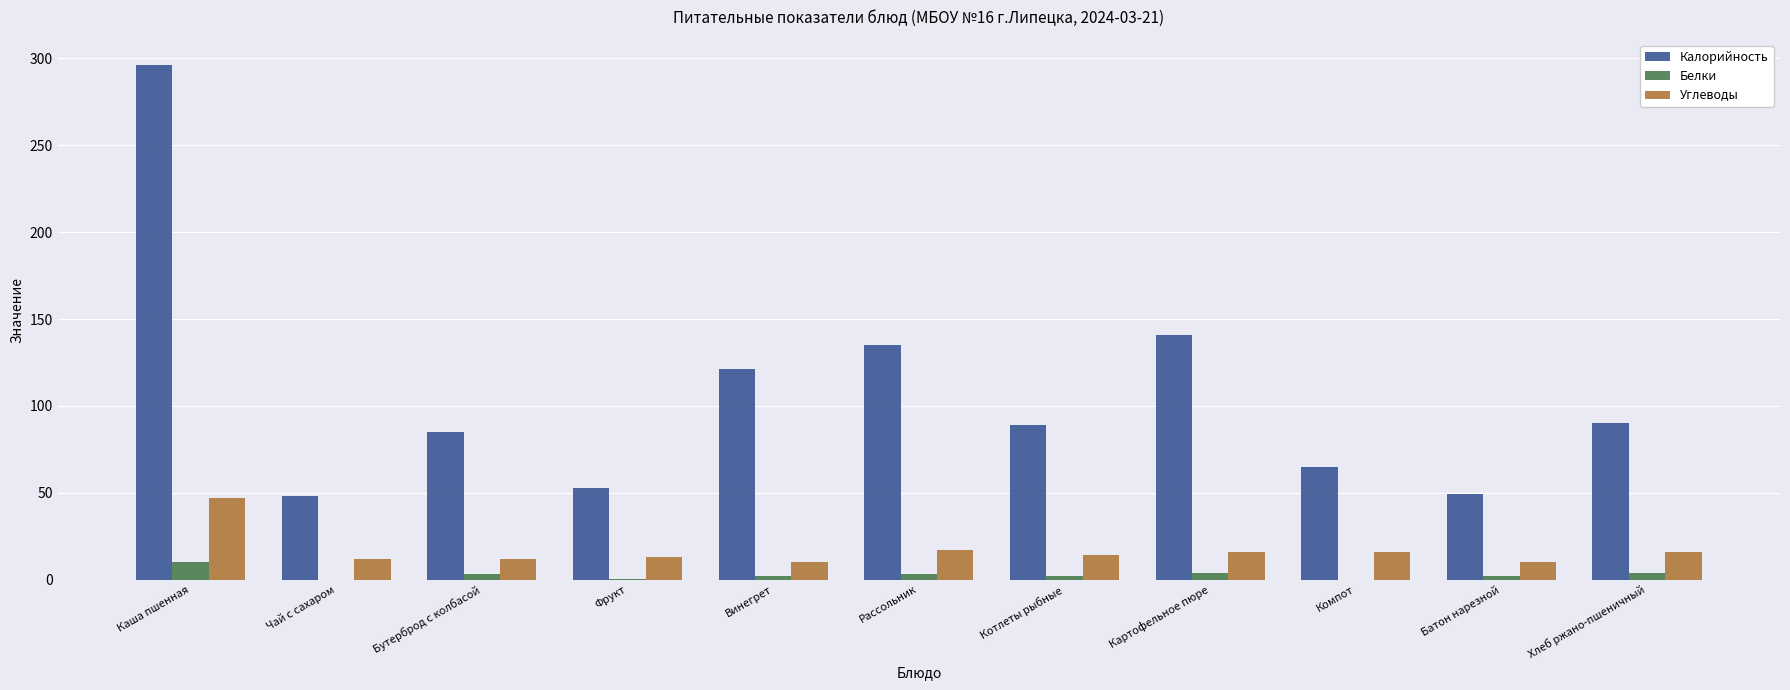

What is the highest value of the Углеводы series?

47.0